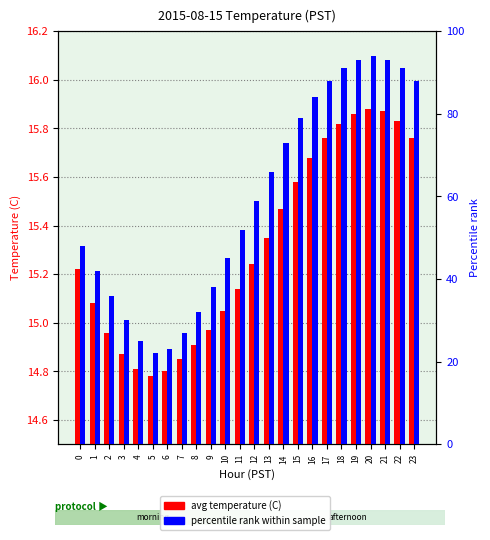

At how many categories does at least one series exceed 61?

11